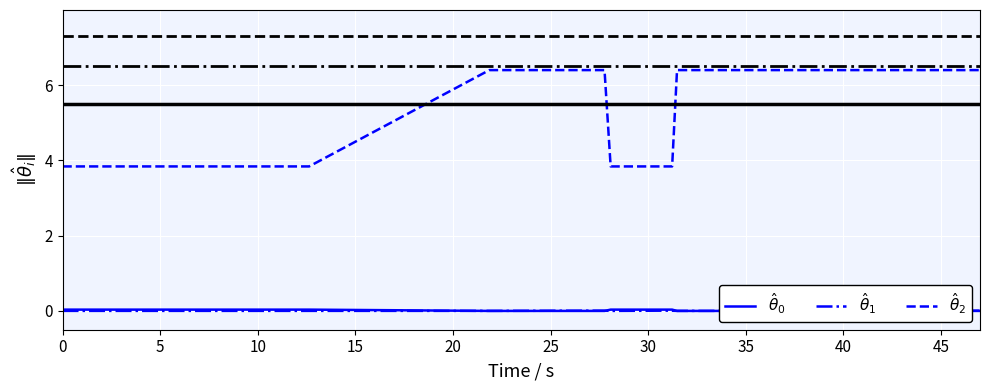

True or false: $\hat{\theta}_2$ and $\hat{\theta}_1$ cross at least once.

False